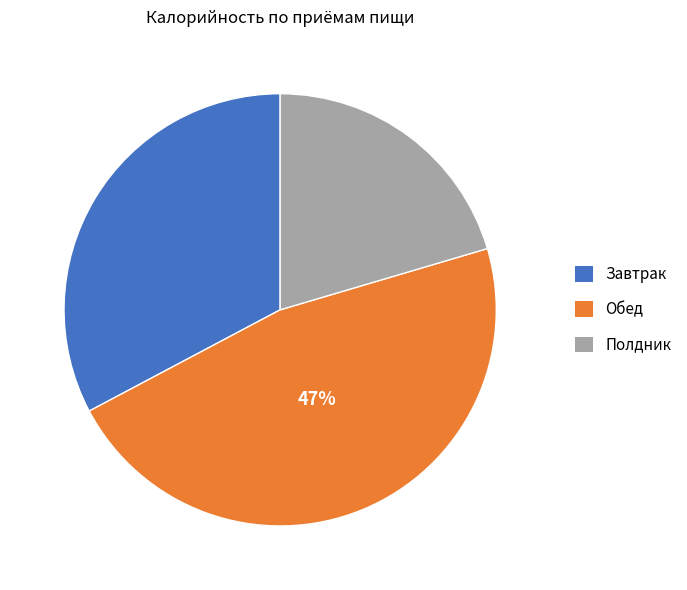

To the nearest percent, what percentage of the pie is Завтрак?

33%